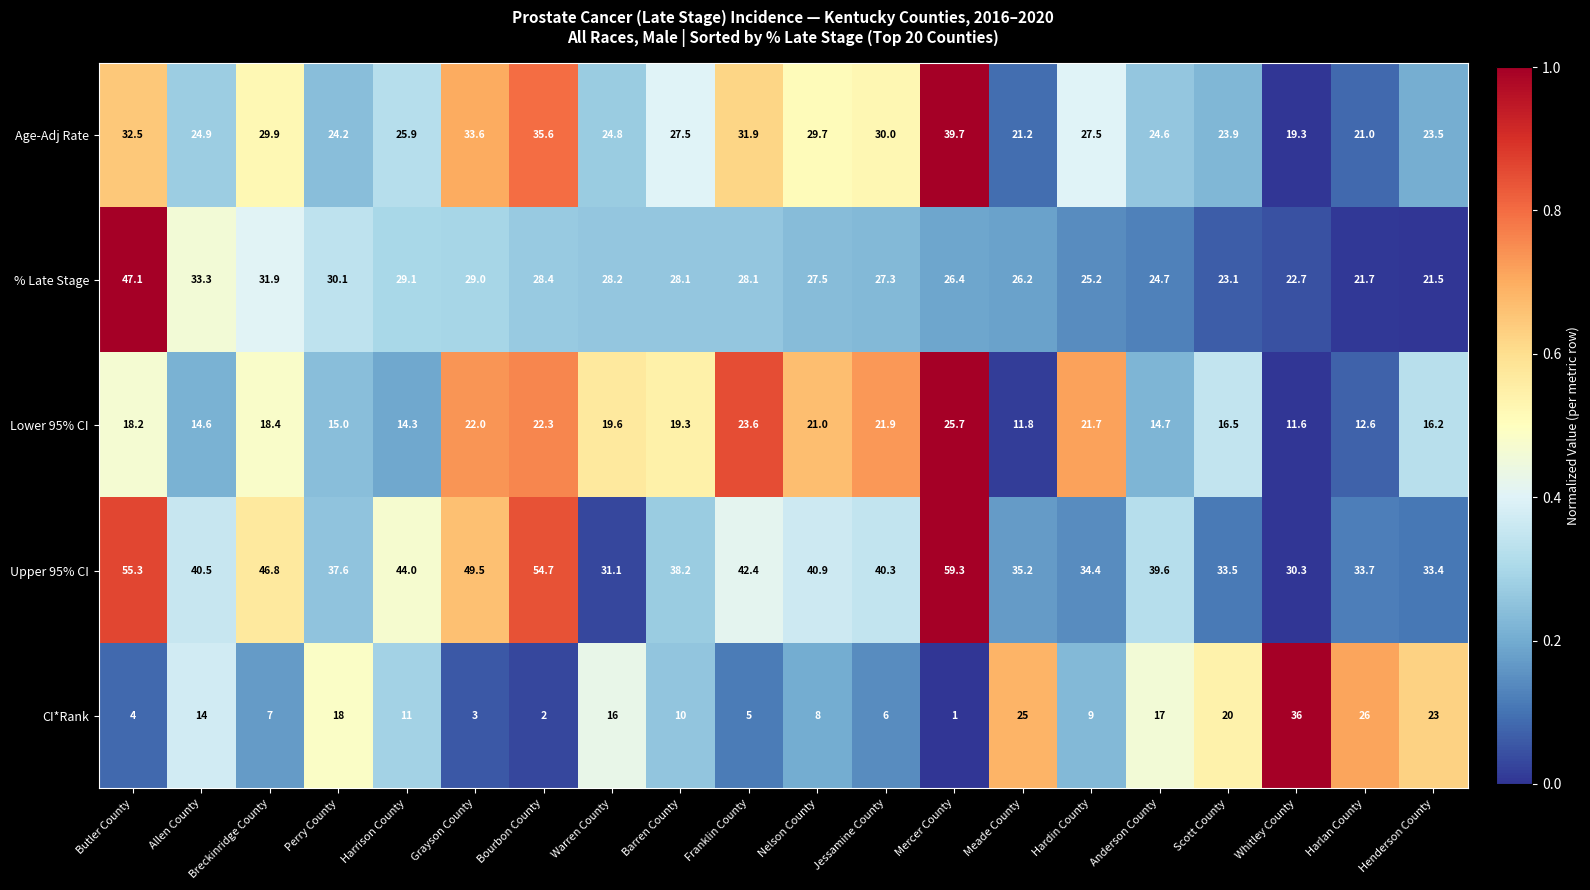

The value of Lower 95% CI at Anderson County is 6.2. True or false?

False